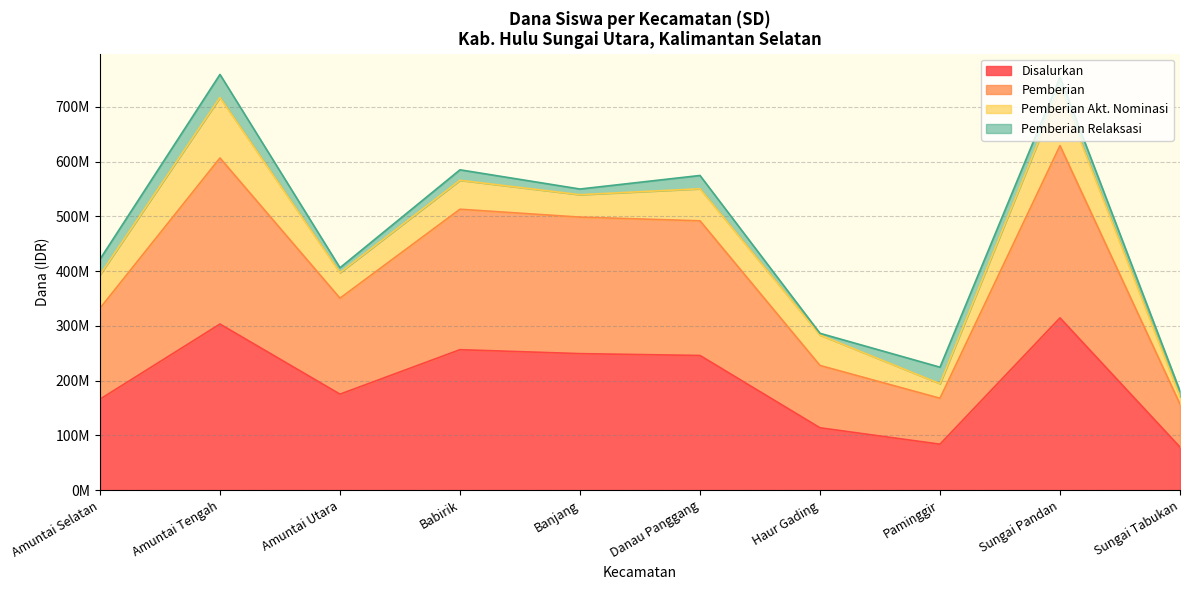

True or false: Disalurkan (Dana) and Pemberian (Dana) cross at least once.

False